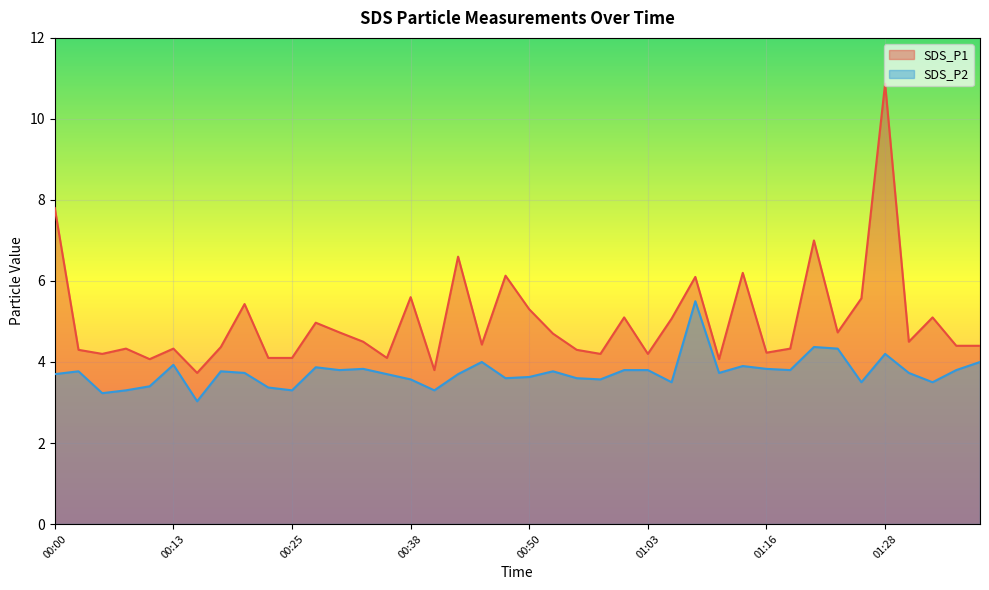

Which category has the lowest value across all series?

00:15